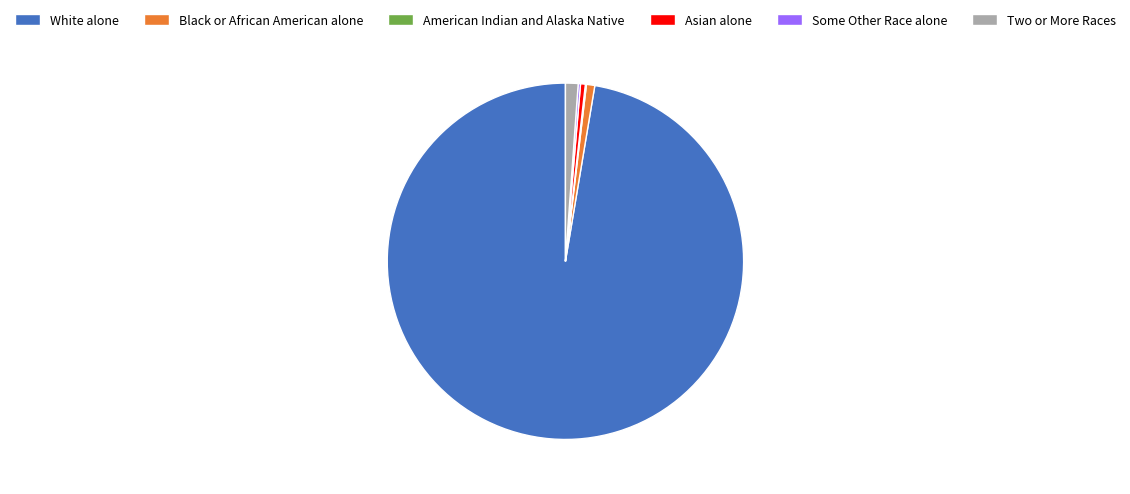

Is the sum of Two or More Races and Black or African American alone greater than half?

No